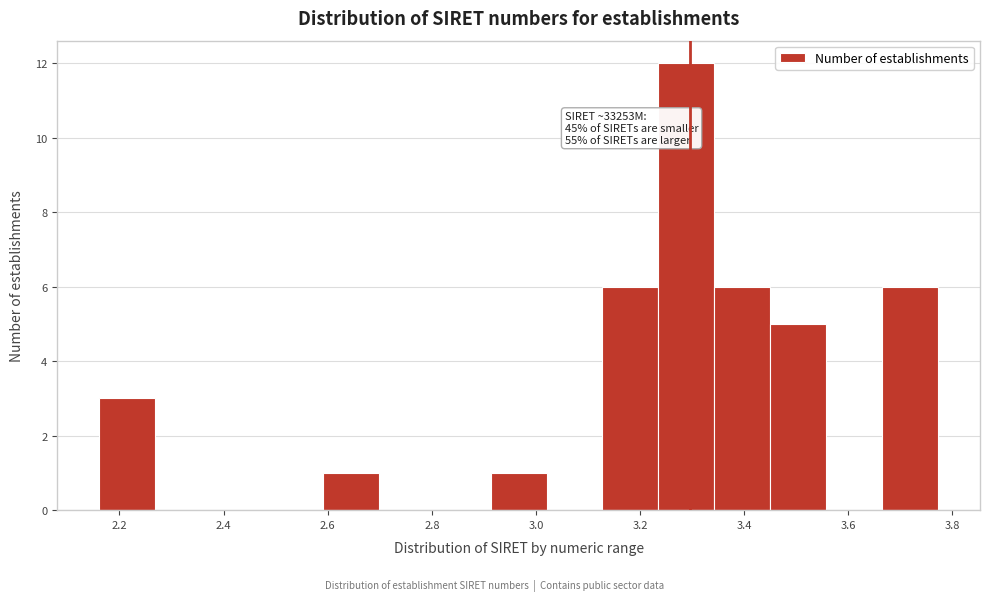

Over which range of the x-axis is the bar tallest?

3.24 to 3.34